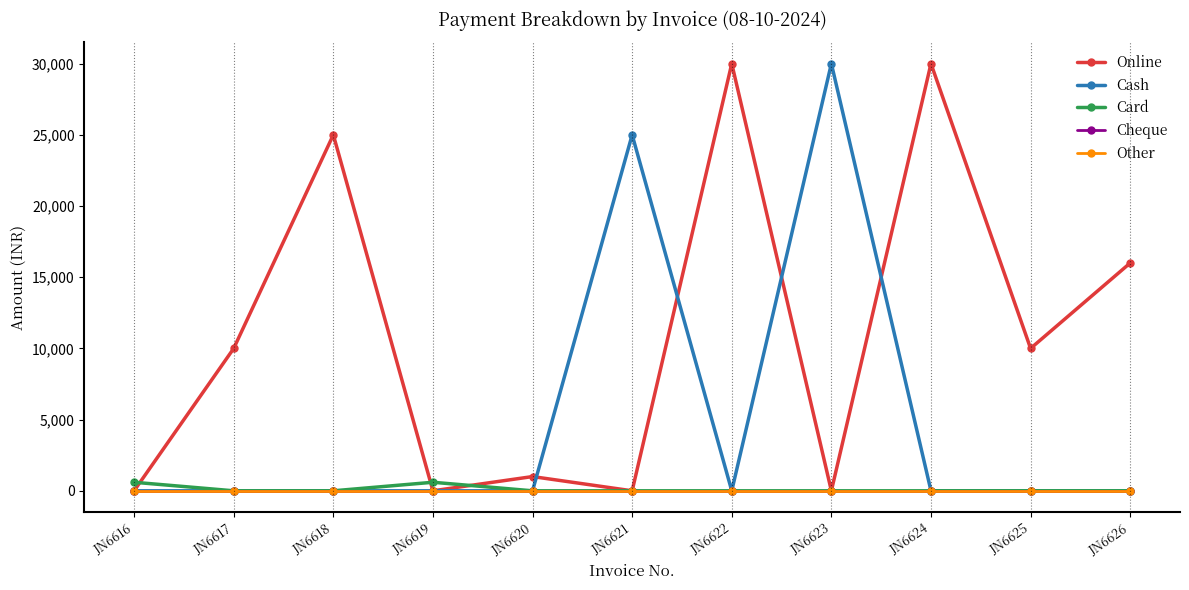

Which category has the lowest value in the Cheque series?

JN6616